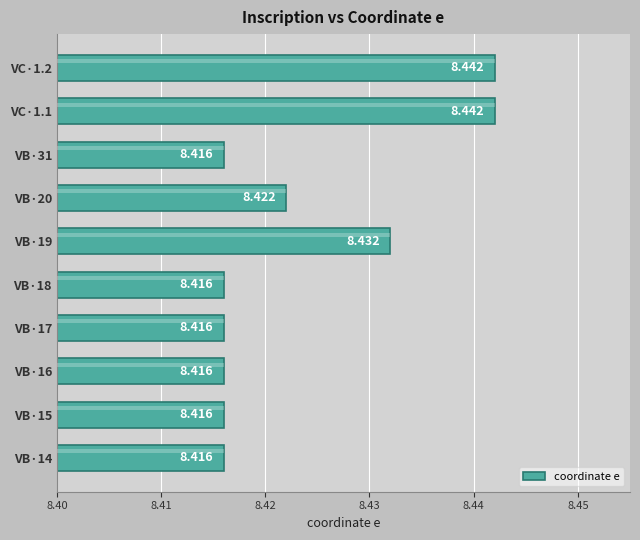

The value at VC·1.1 is 13.4. True or false?

False